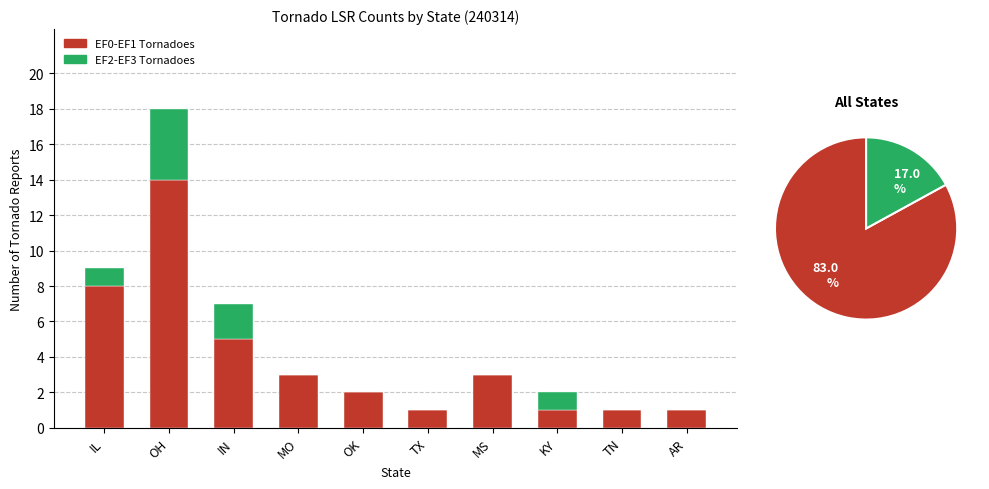

What is the value of the EF0-EF1 Tornadoes bar at the 1st from the left?

8